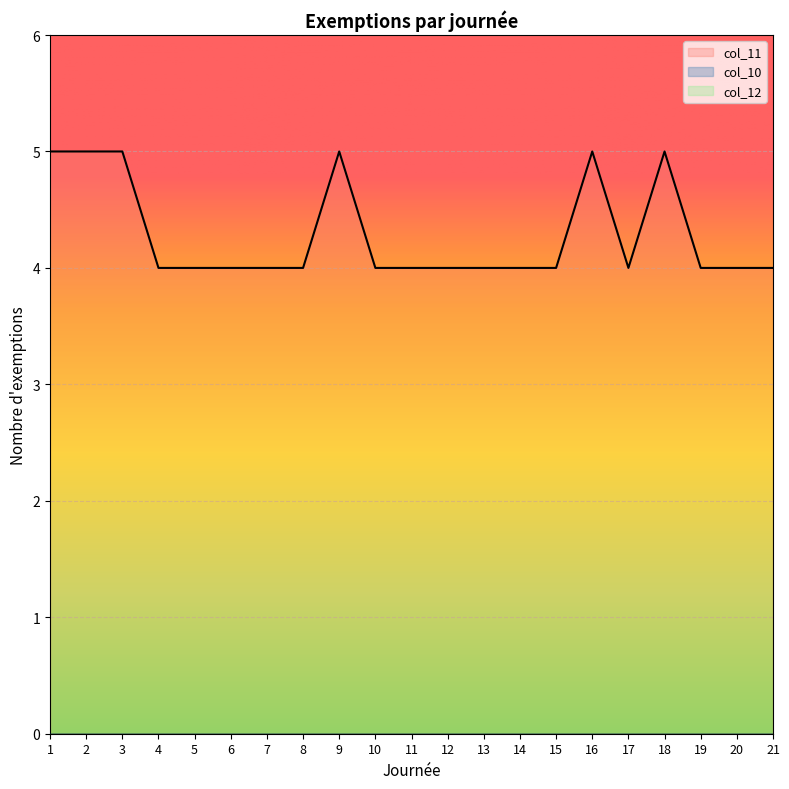

What are all the series names shown in the legend?

col_11, col_10, col_12